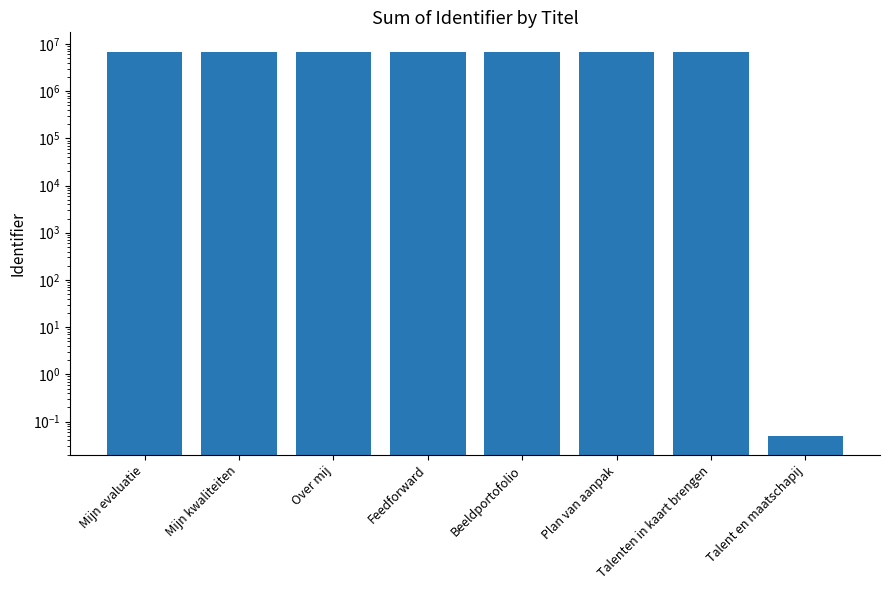

What is the difference between the values at Beeldportofolio and Mijn evaluatie?

63476.0